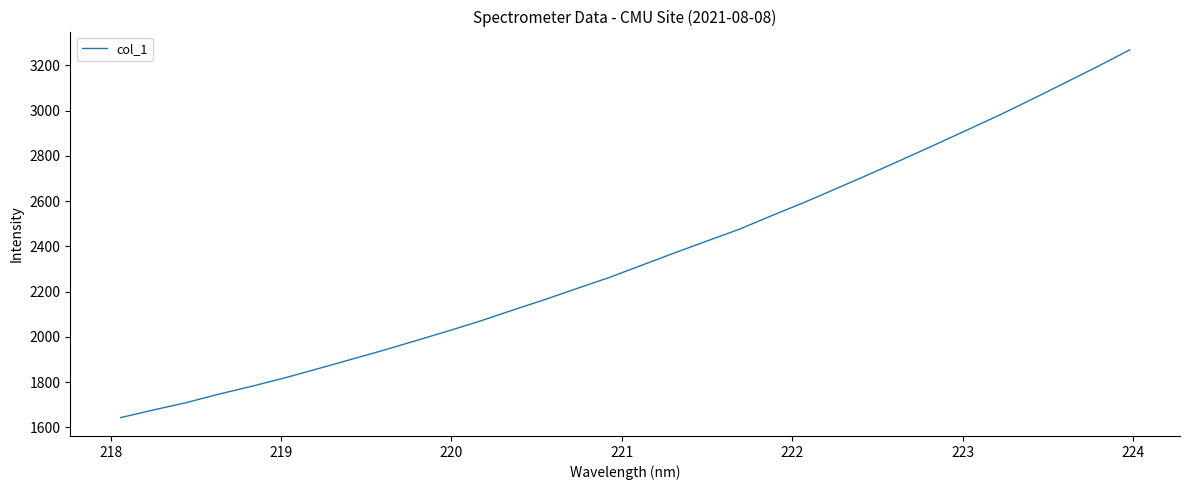

What is the maximum value shown in the chart?

3268.5